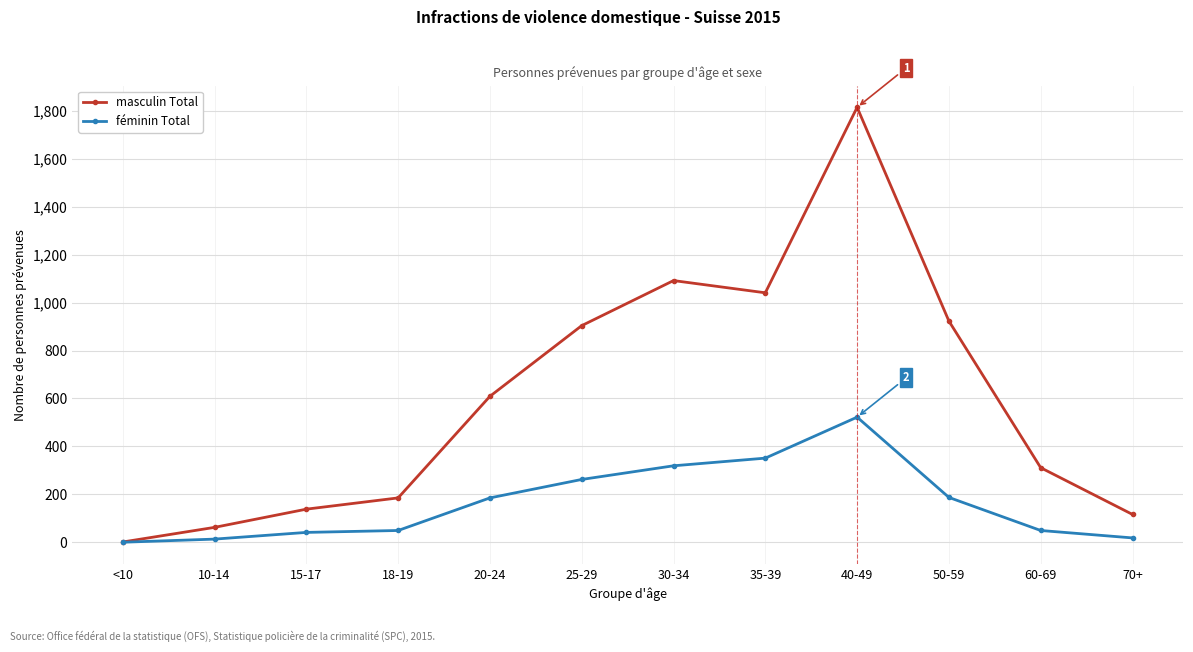

Which series has the largest range (max minus min)?

masculin Total